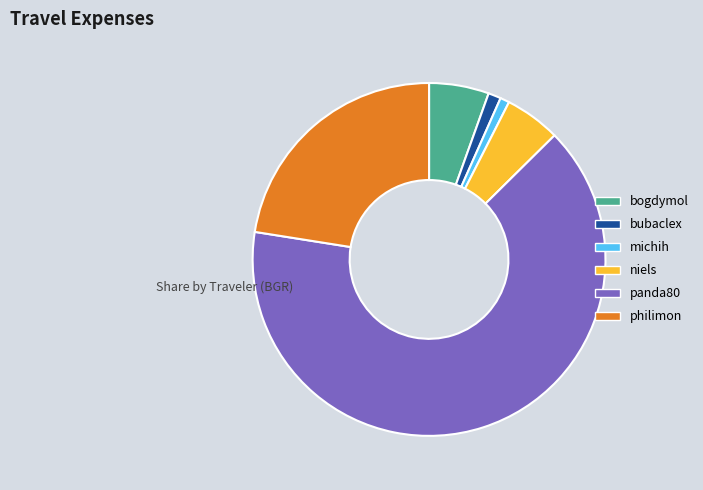

Count the number of slices in the pie.

6